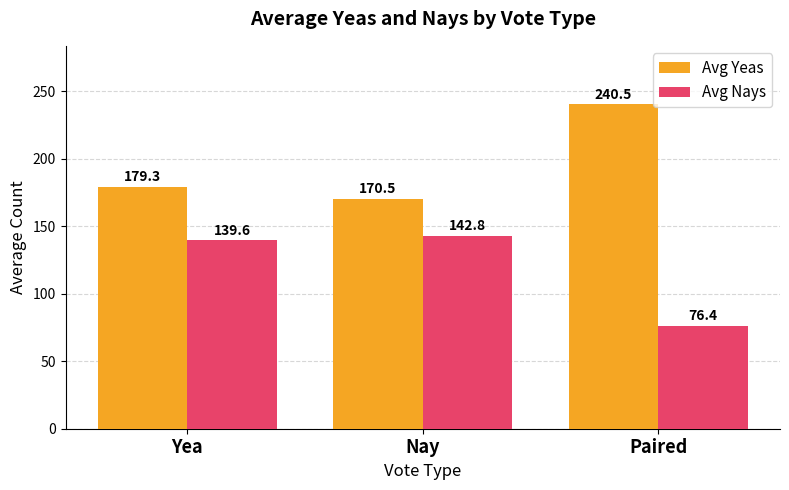

Which series has the largest total across all categories?

Avg Yeas